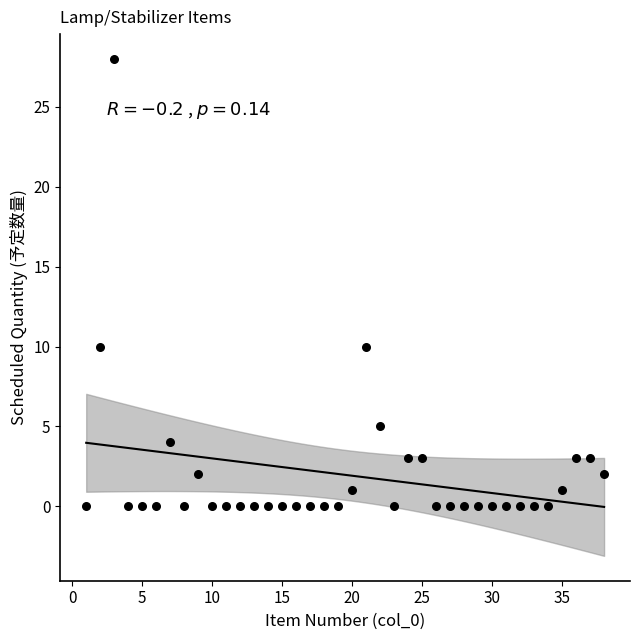

What is the range of X values (max minus min)?

37